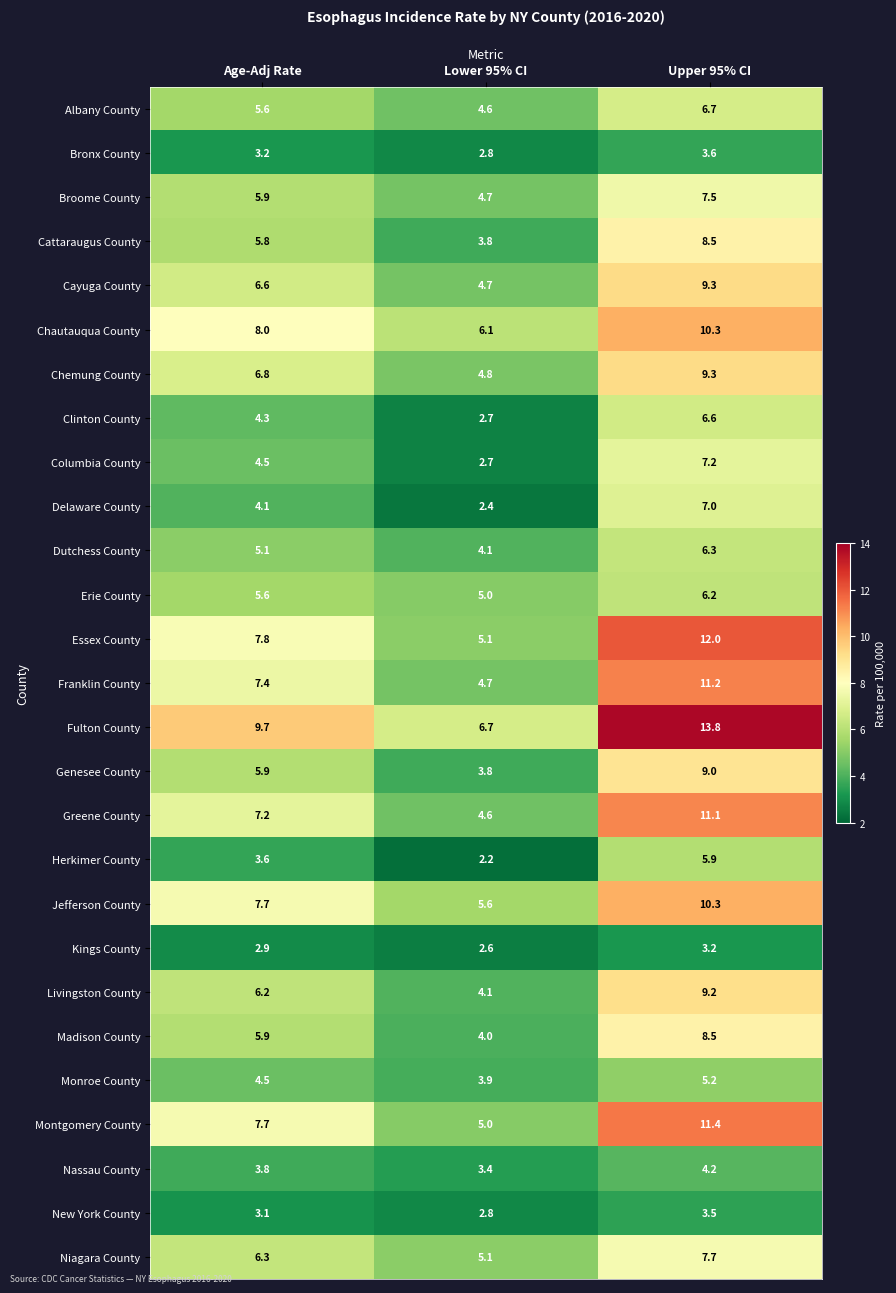

What is the sum of all Fulton County values?

30.2